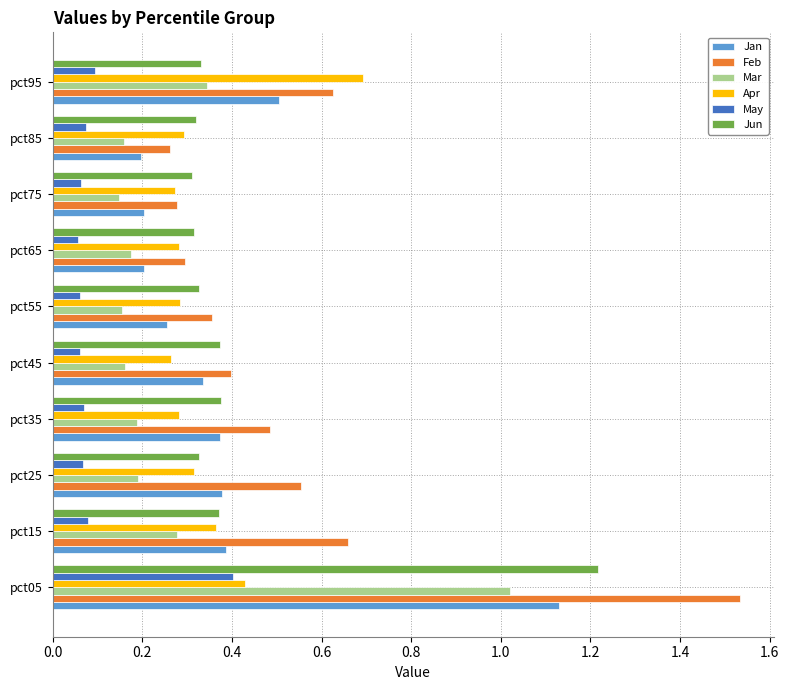

True or false: Jan has a value of 0.3 at pct45.

True